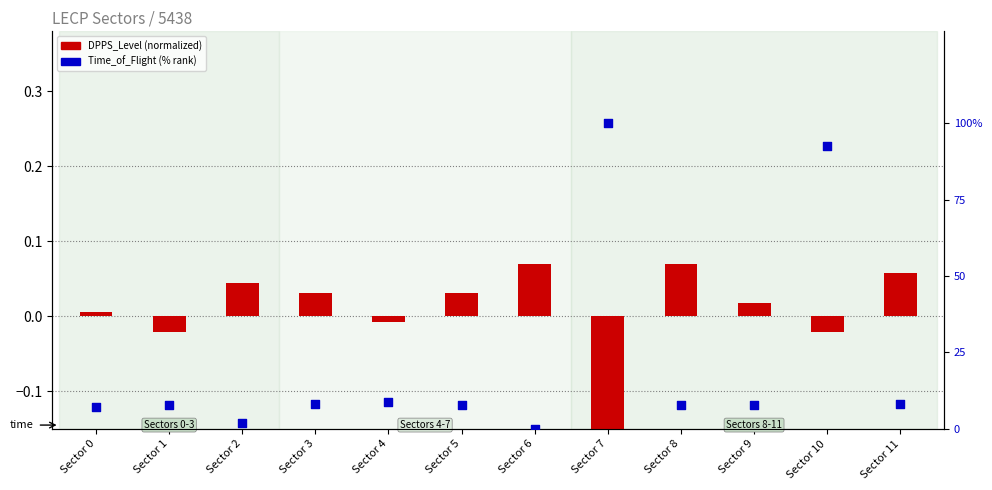

Which series has the widest spread of Y values?

Time_of_Flight (% rank)